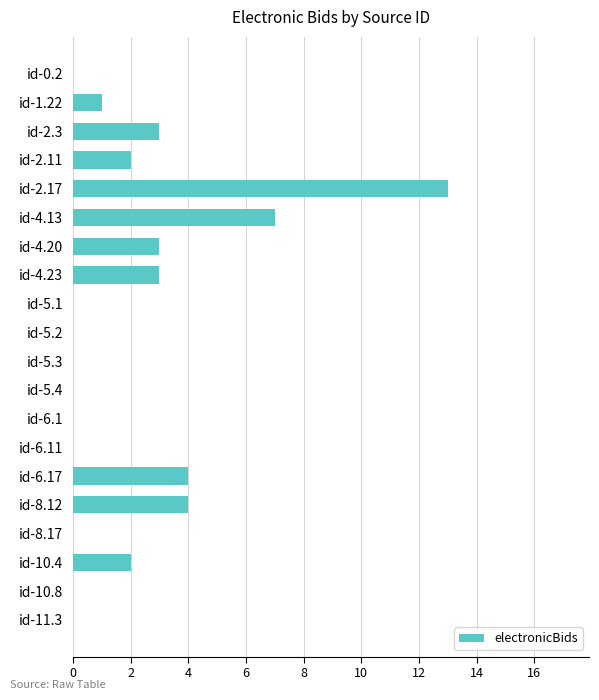

How many series are shown in this chart?

1